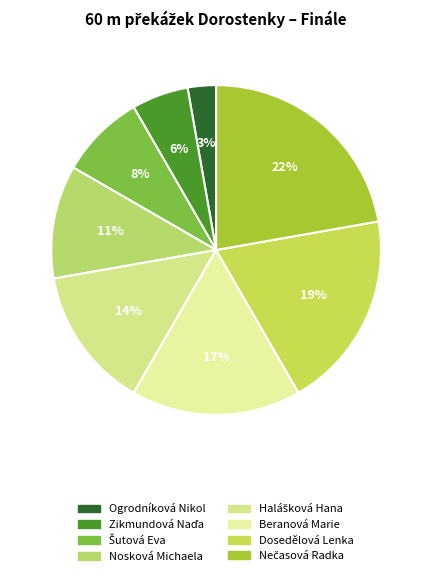

To the nearest percent, what portion does Halášková Hana represent?

14%